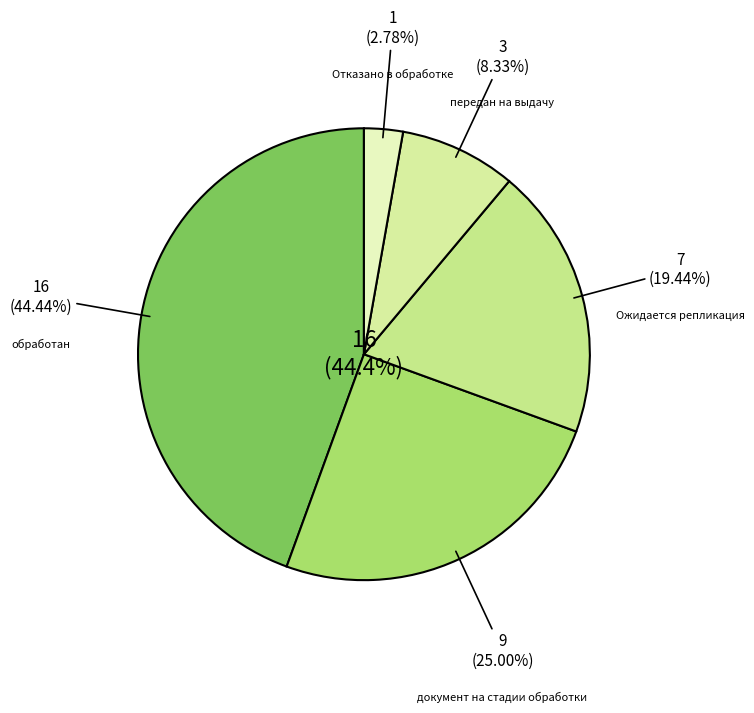

Is it true that документ на стадии обработки is 16% of the pie?

False